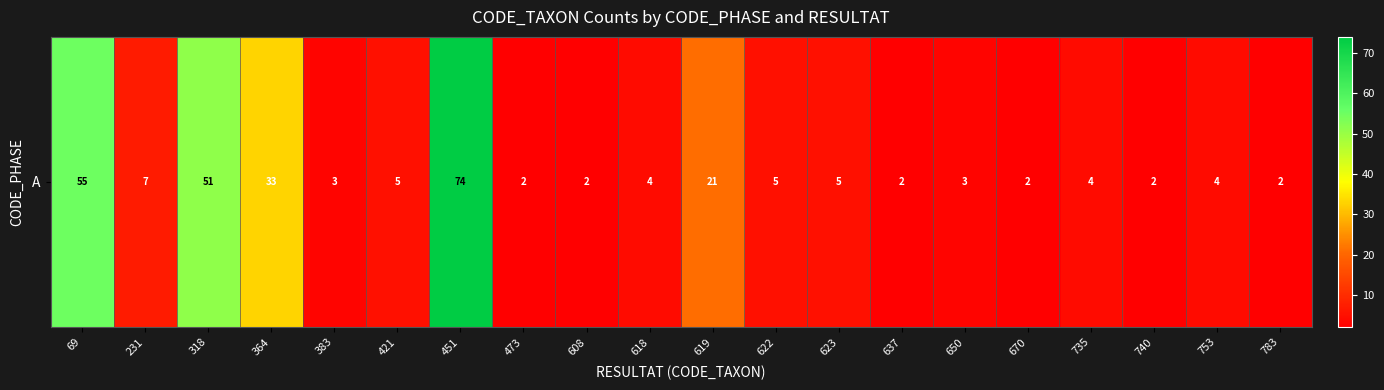

Is it true that the value at 318 is 78?

False